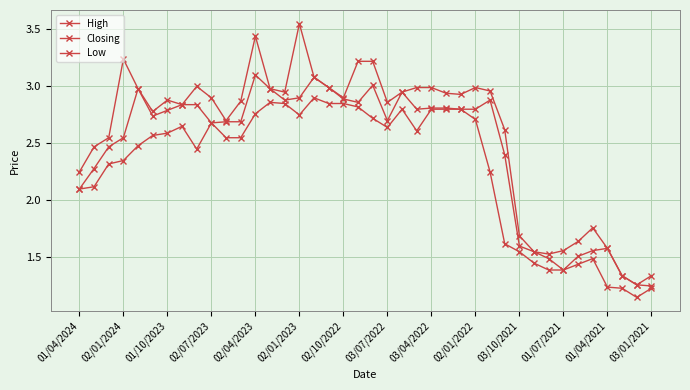

True or false: Closing has more than 1 points higher than both neighbors.

True